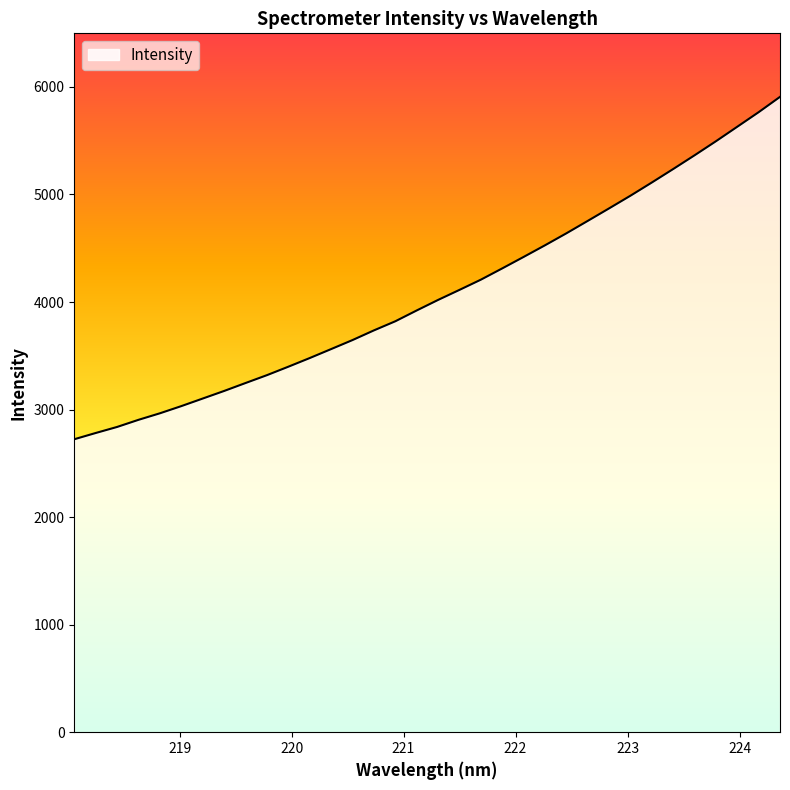

How many series are shown in this chart?

1